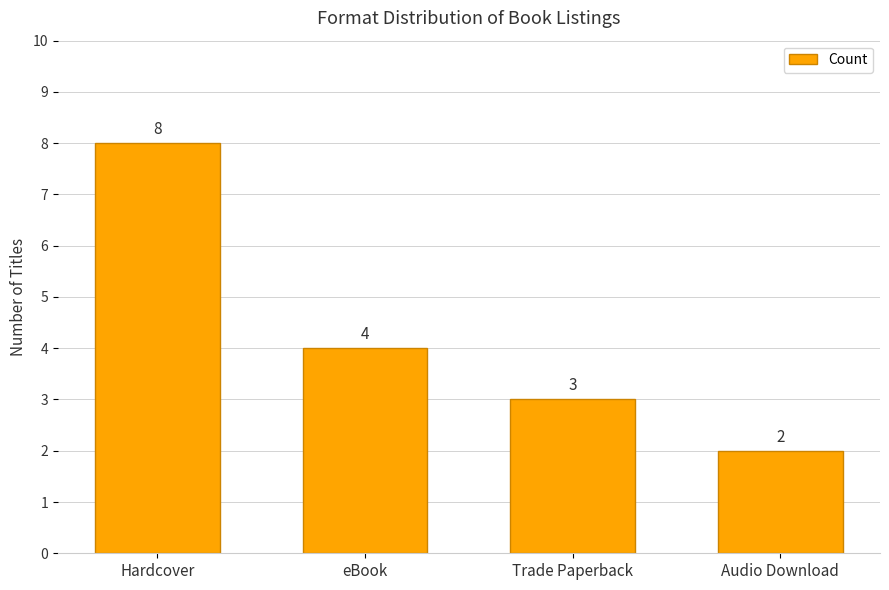

What is the ratio of the value at Trade Paperback to the value at eBook?

0.8